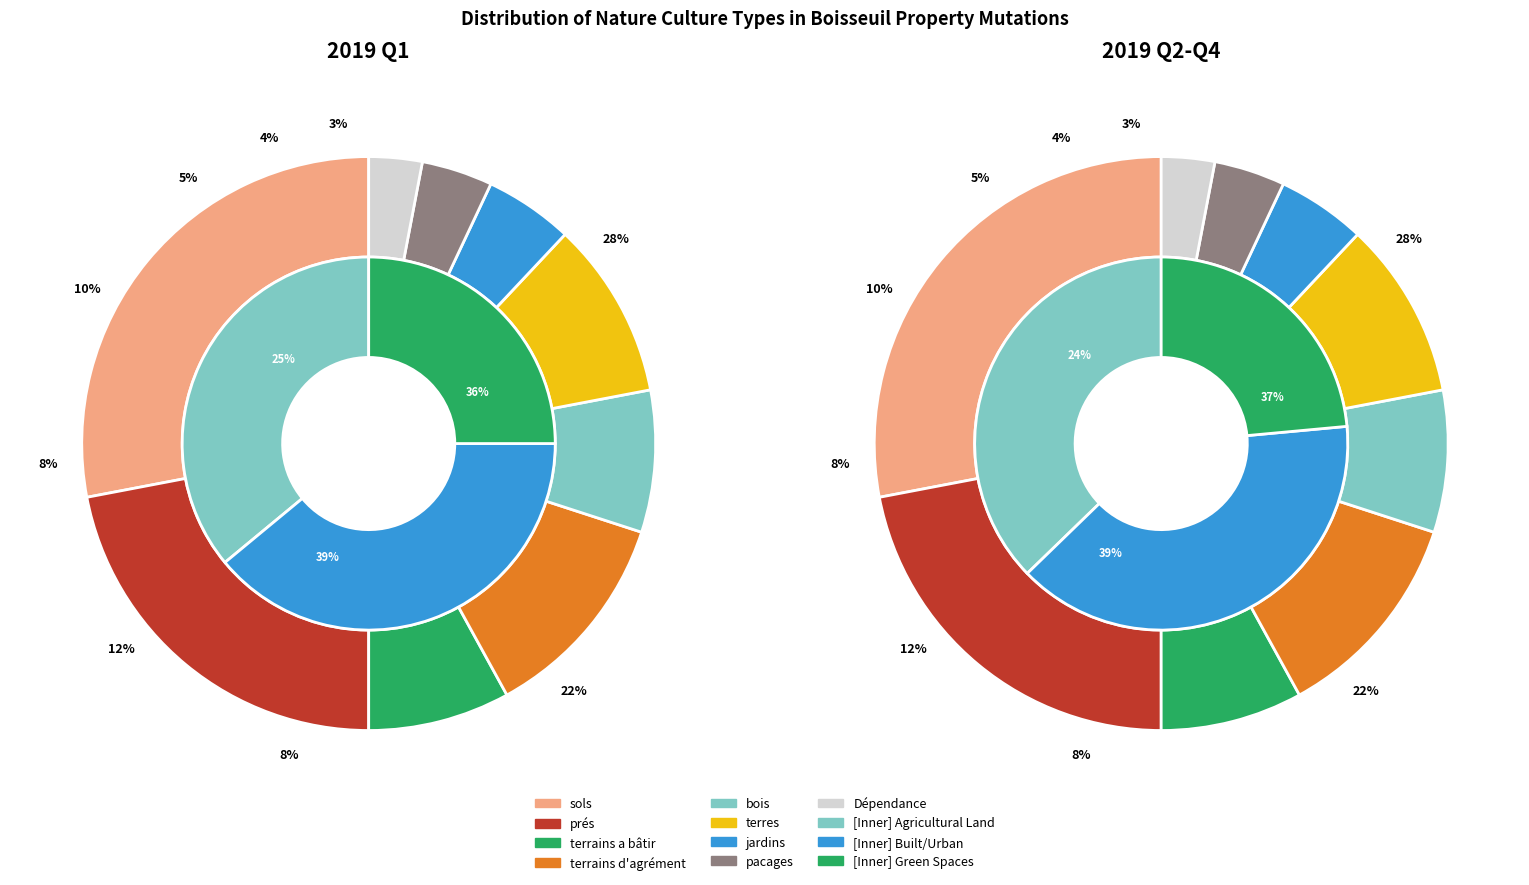

To the nearest percent, what percentage of the pie is terrains d'agrément?

12%